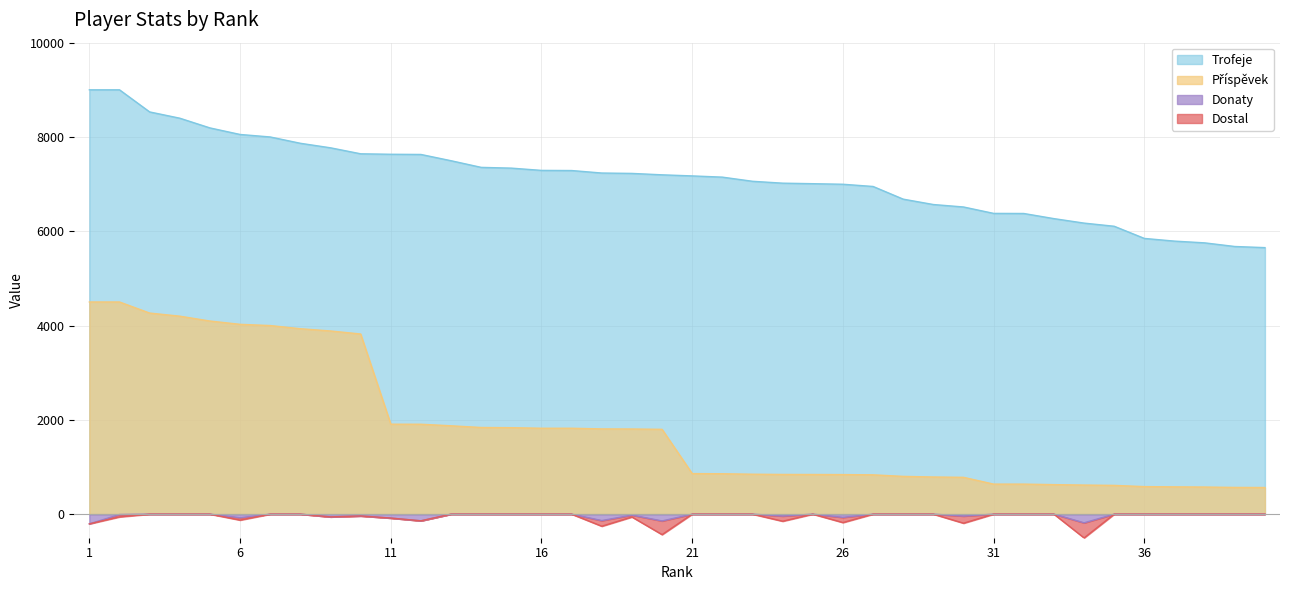

Between 14 and 29, which is larger?

14